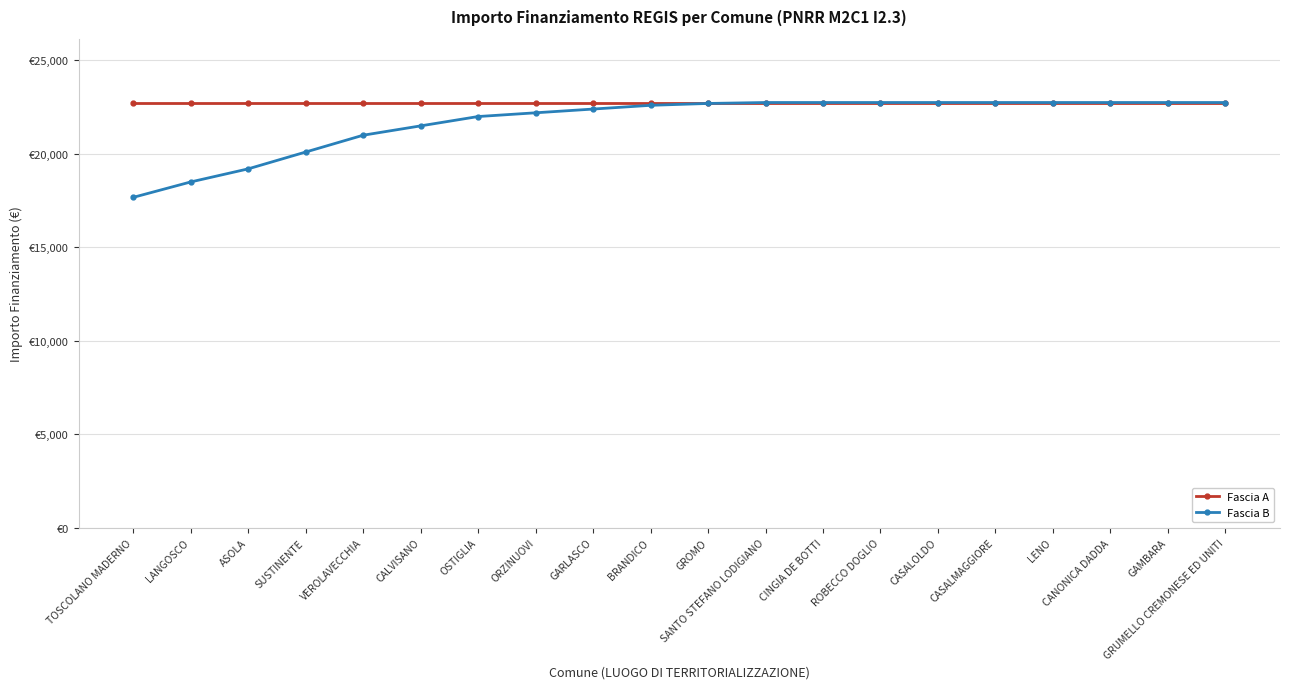

True or false: Fascia B has more than 1 points higher than both neighbors.

False